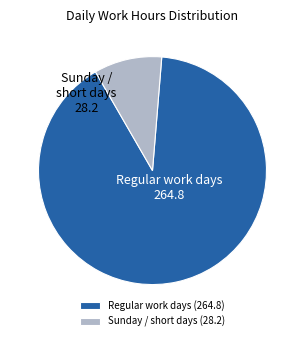

True or false: Sunday / short days (28.2) accounts for 17% of the total.

False